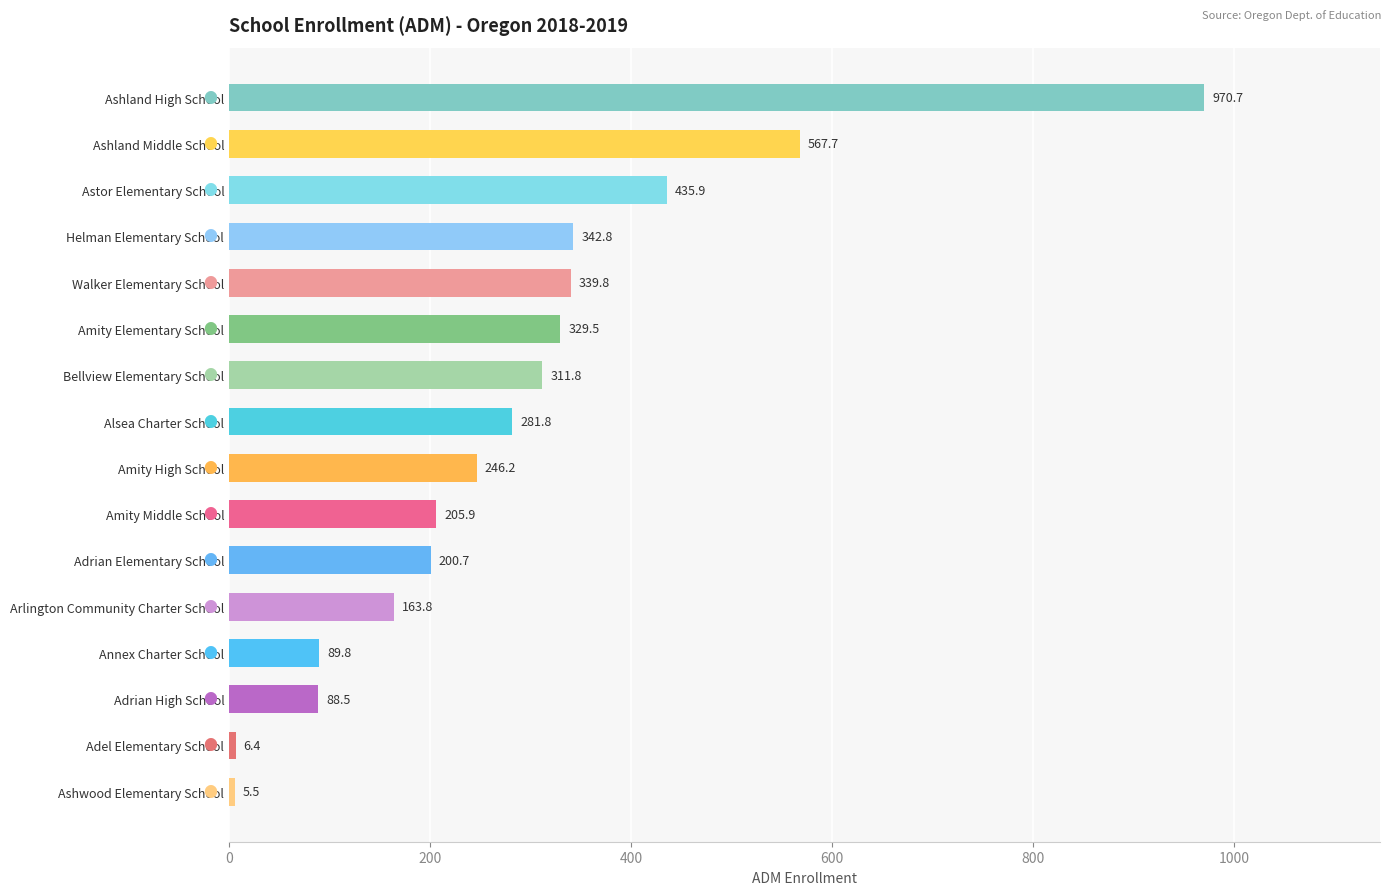

What is the change in value from Alsea Charter School to Arlington Community Charter School?

-118.0